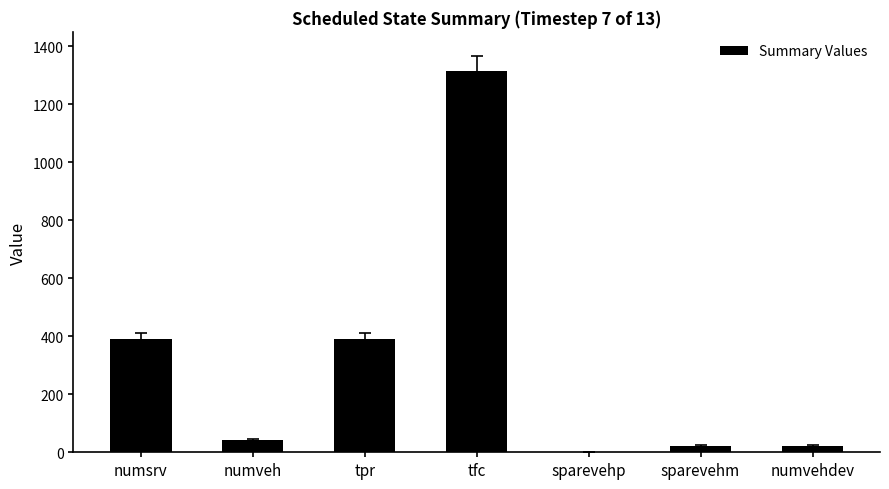

Which has a higher value, numvehdev or numsrv?

numsrv